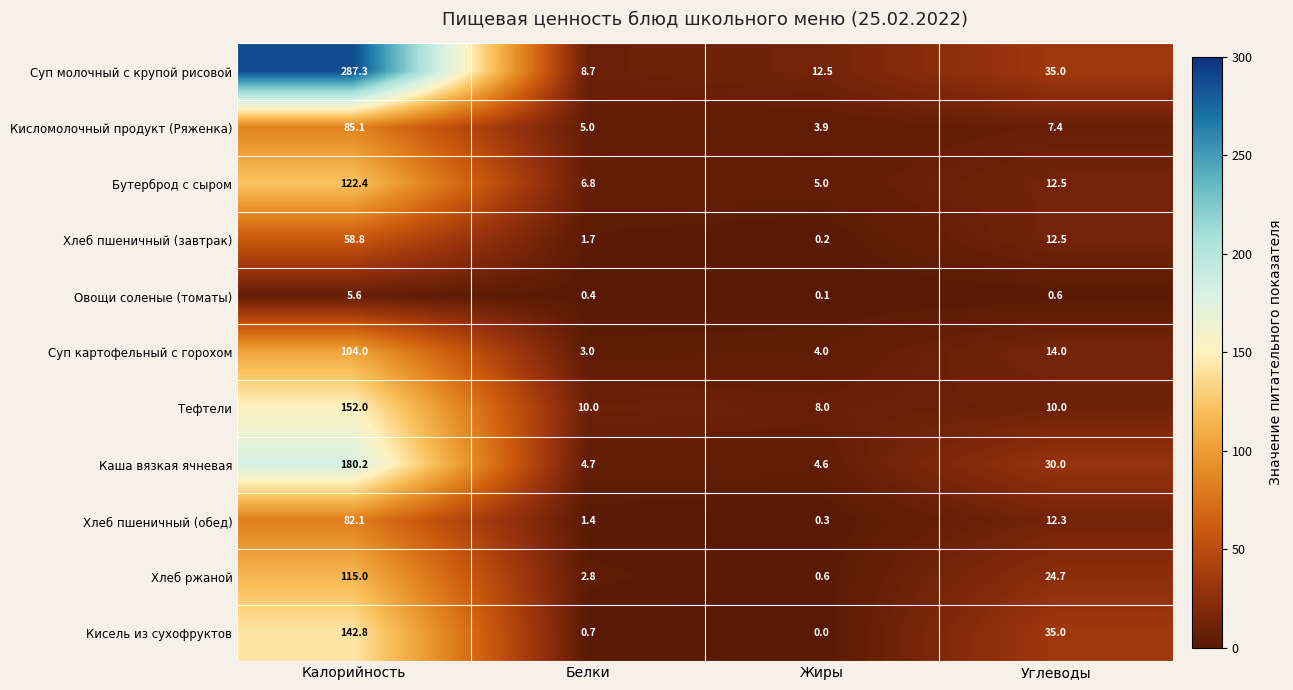

Rank the series at Калорийность from lowest to highest value.

Овощи соленые (томаты), Хлеб пшеничный (завтрак), Хлеб пшеничный (обед), Кисломолочный продукт (Ряженка), Суп картофельный с горохом, Хлеб ржаной, Бутерброд с сыром, Кисель из сухофруктов, Тефтели, Каша вязкая ячневая, Суп молочный с крупой рисовой